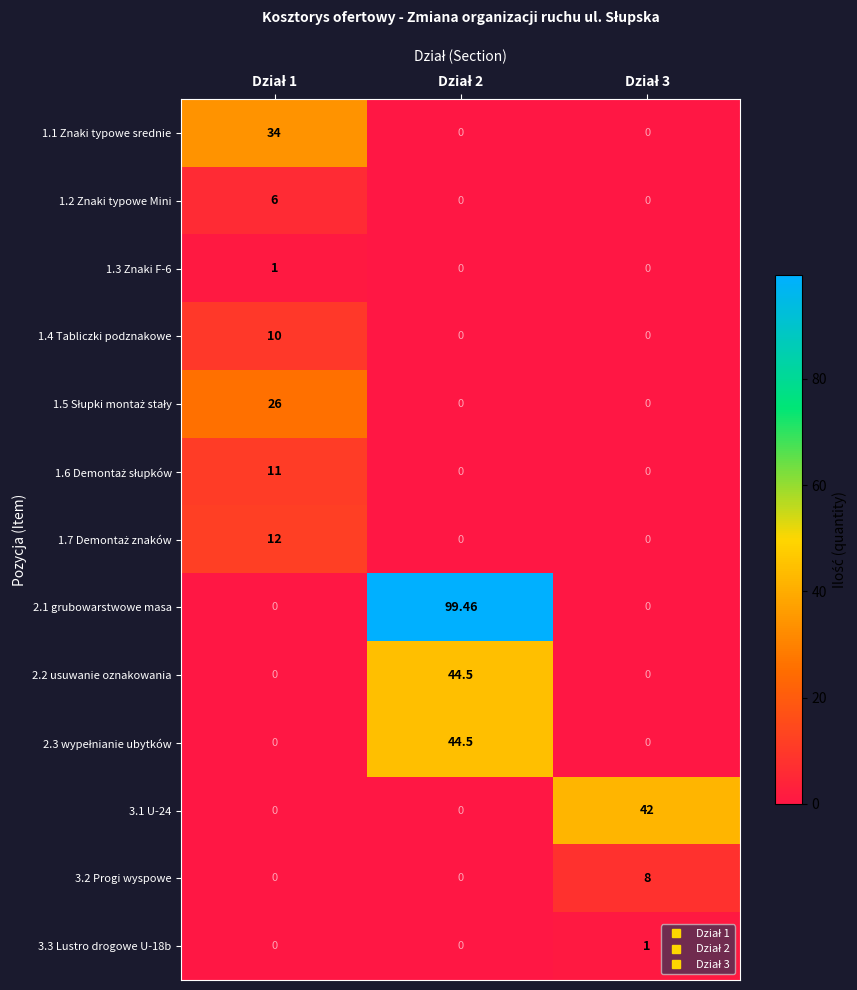

Which series has the largest total across all categories?

2.1 grubowarstwowe masa